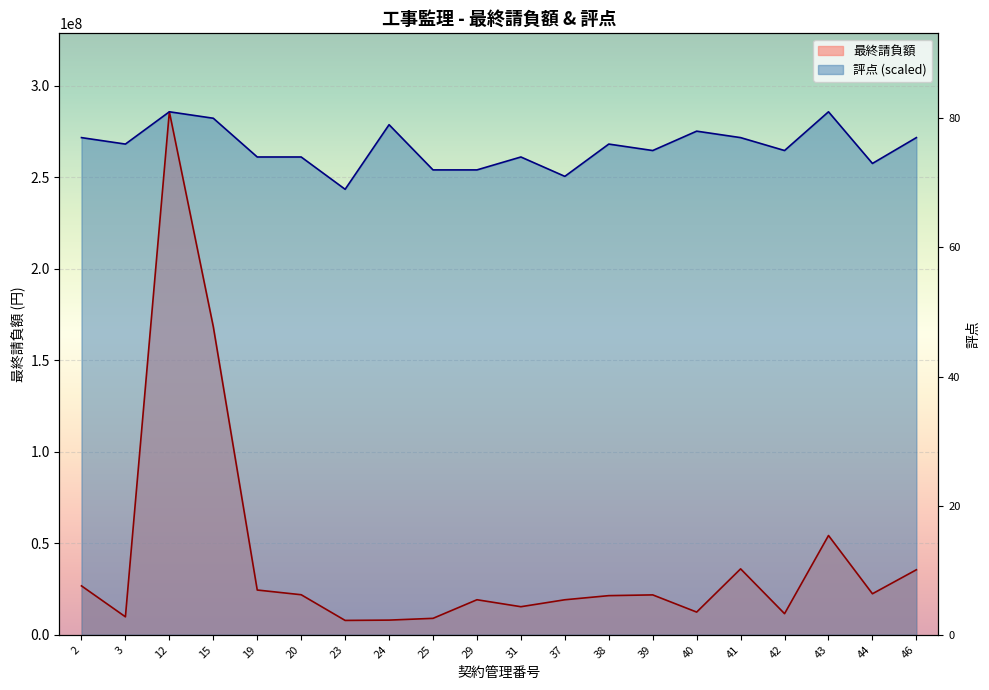

Which series has the largest total across all categories?

評点